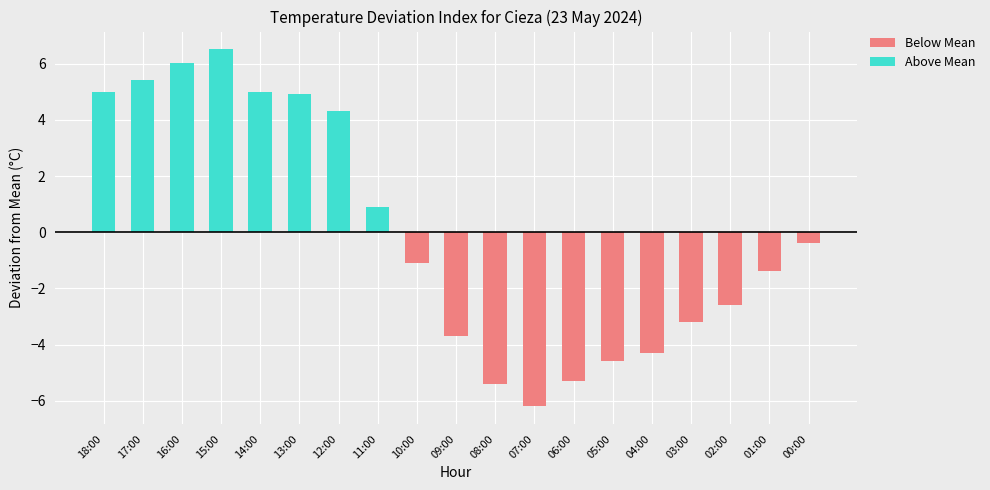

Which series has the largest range (max minus min)?

Above Mean